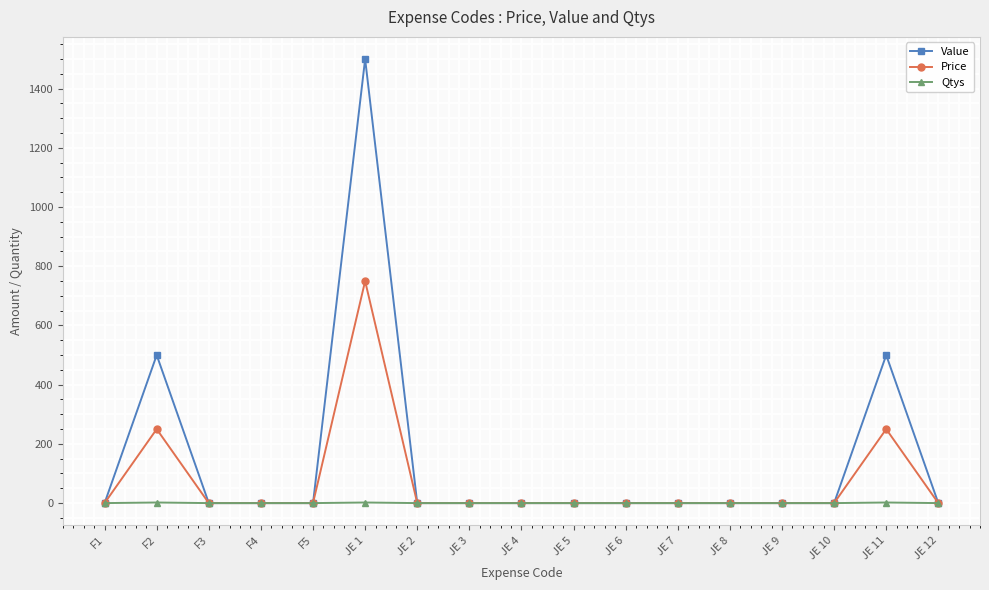

What are all the series names shown in the legend?

Value, Price, Qtys